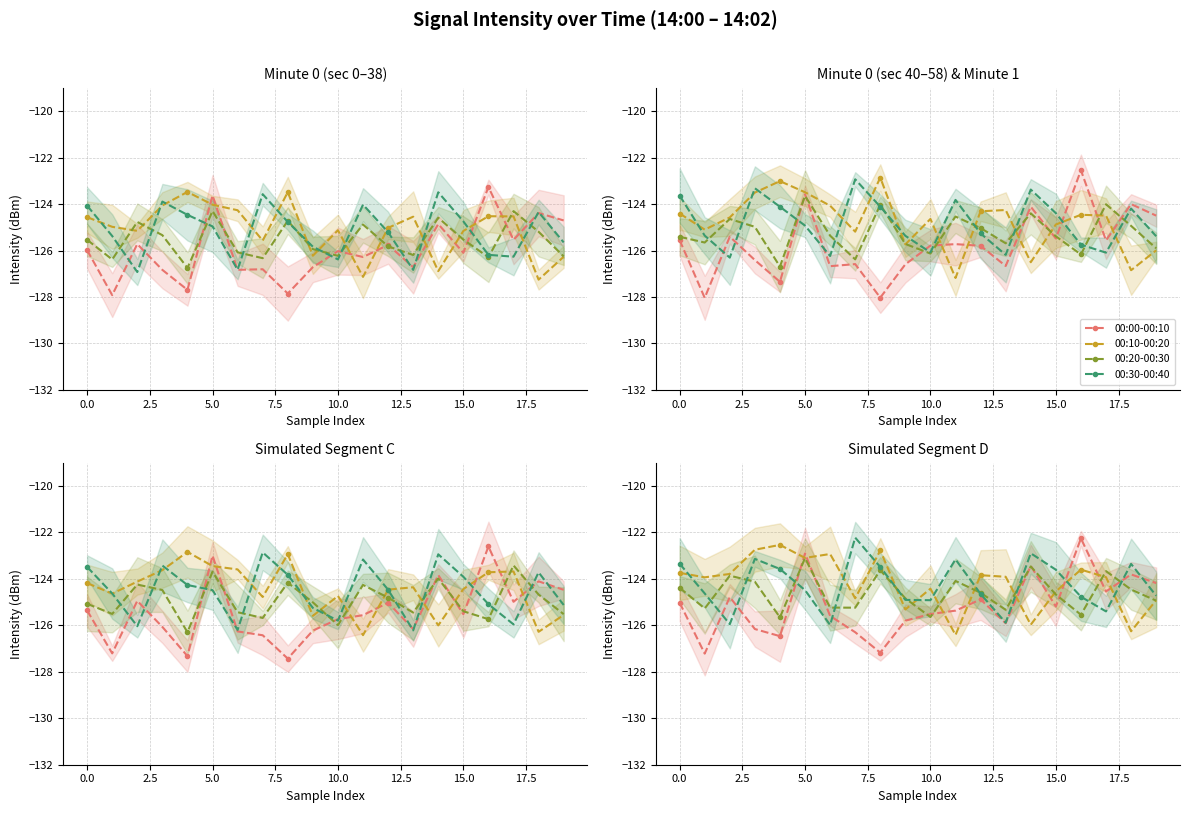

True or false: 00:20-00:30 has more than 0 interior local peaks.

True